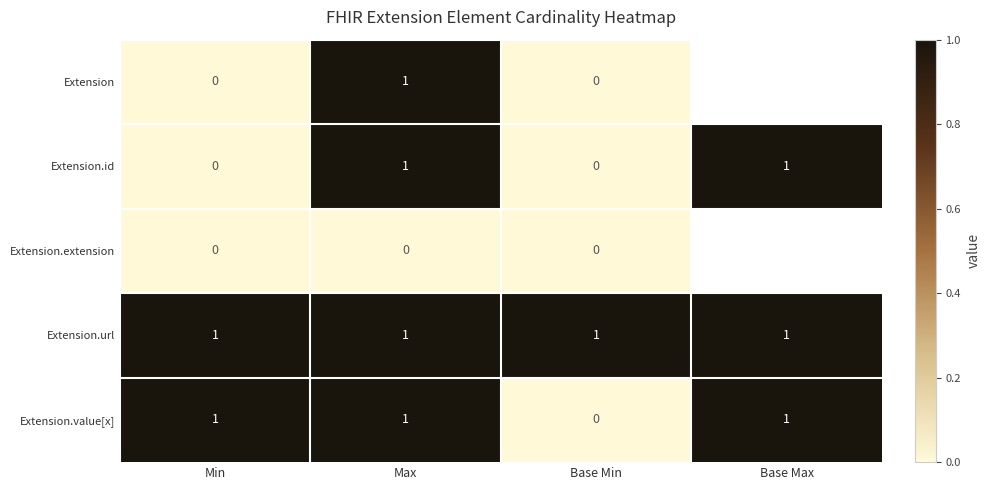

Which has a higher value, Base Max or Max?

Max